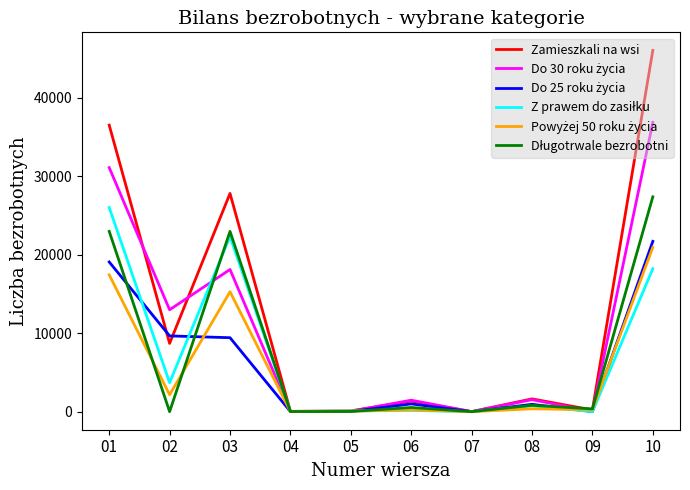

True or false: Zamieszkali na wsi has a value of 42 at 04.

True